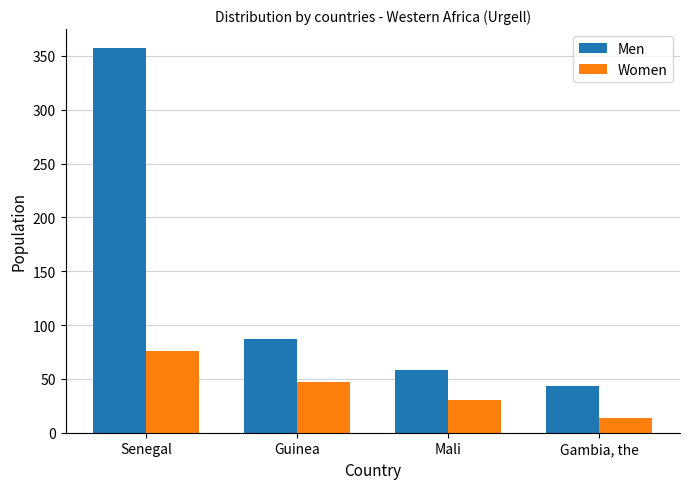

At which label is Women closest to 45?

Guinea